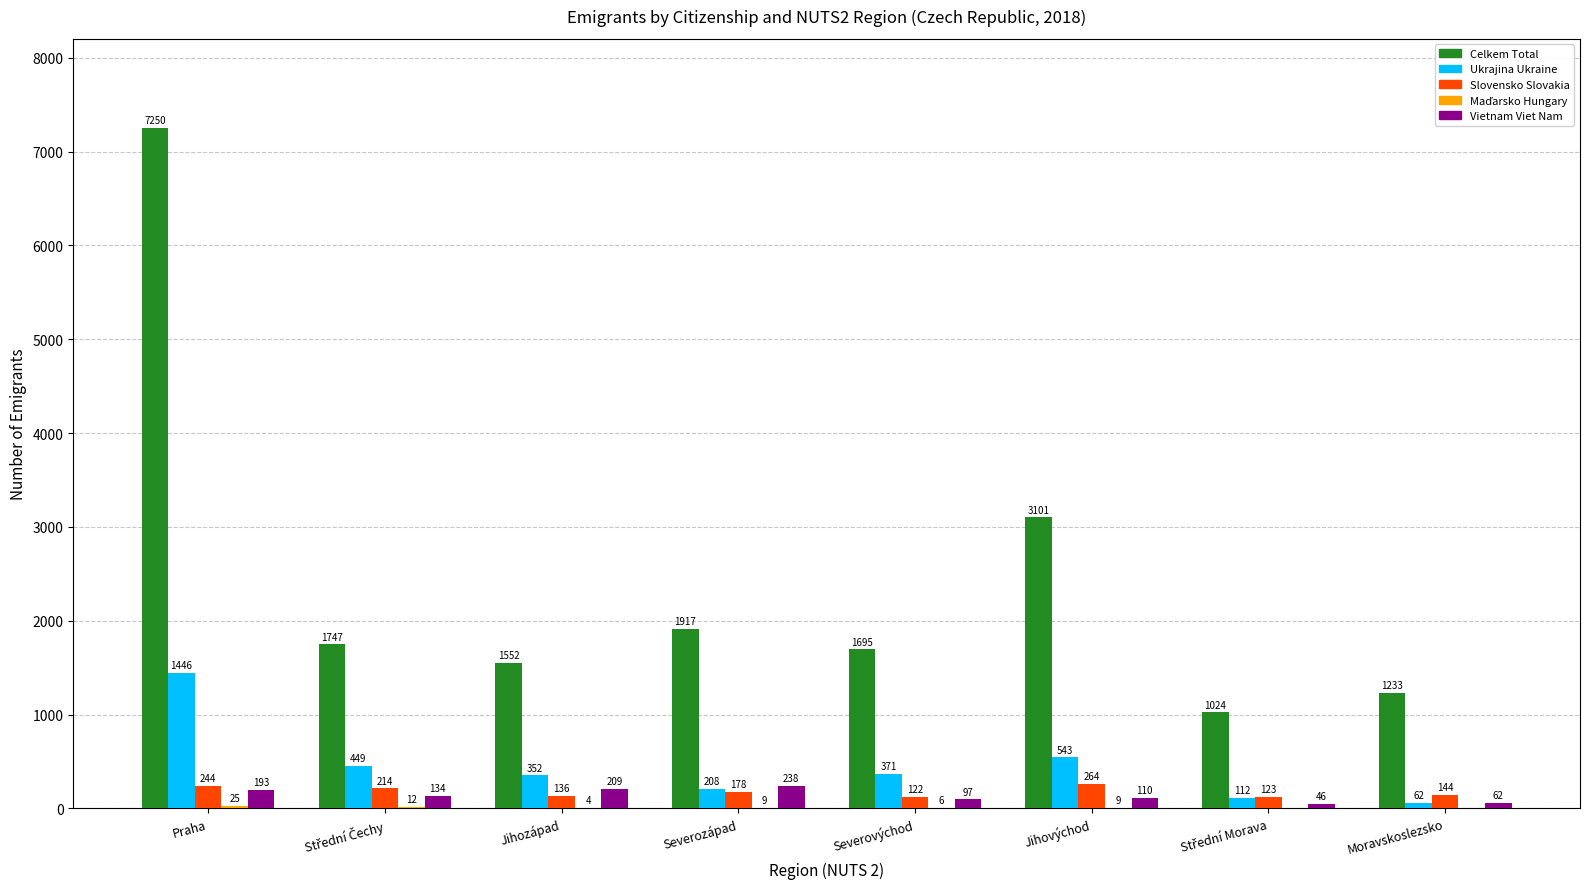

What is the sum of all Celkem Total values?

19519